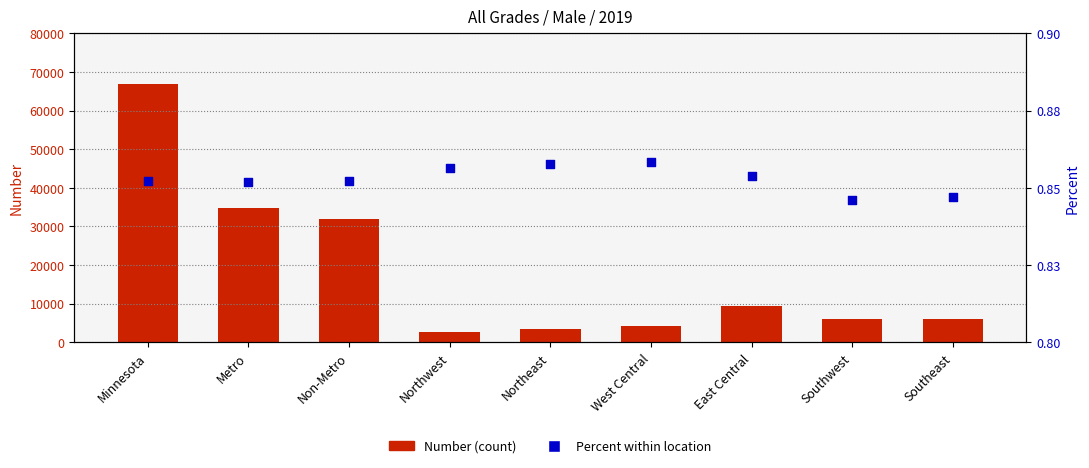

At which category is the sum across all series the highest?

Minnesota